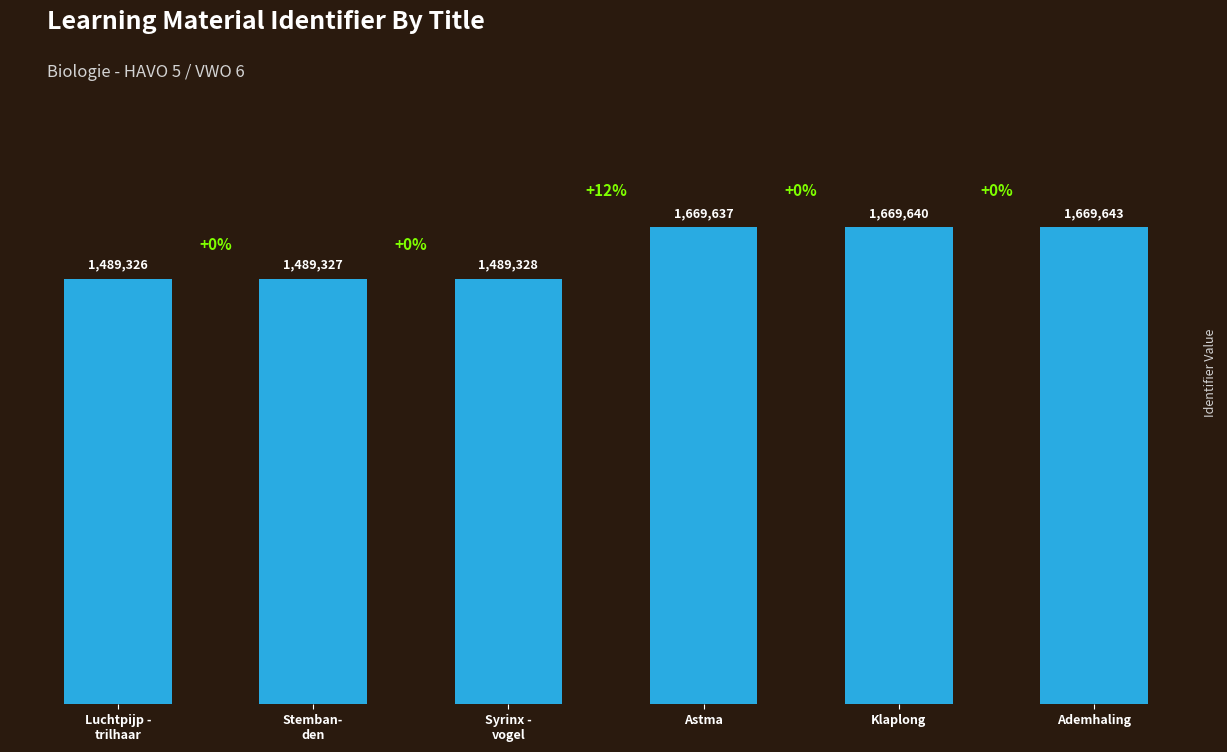

Does the chart contain any negative values?

No